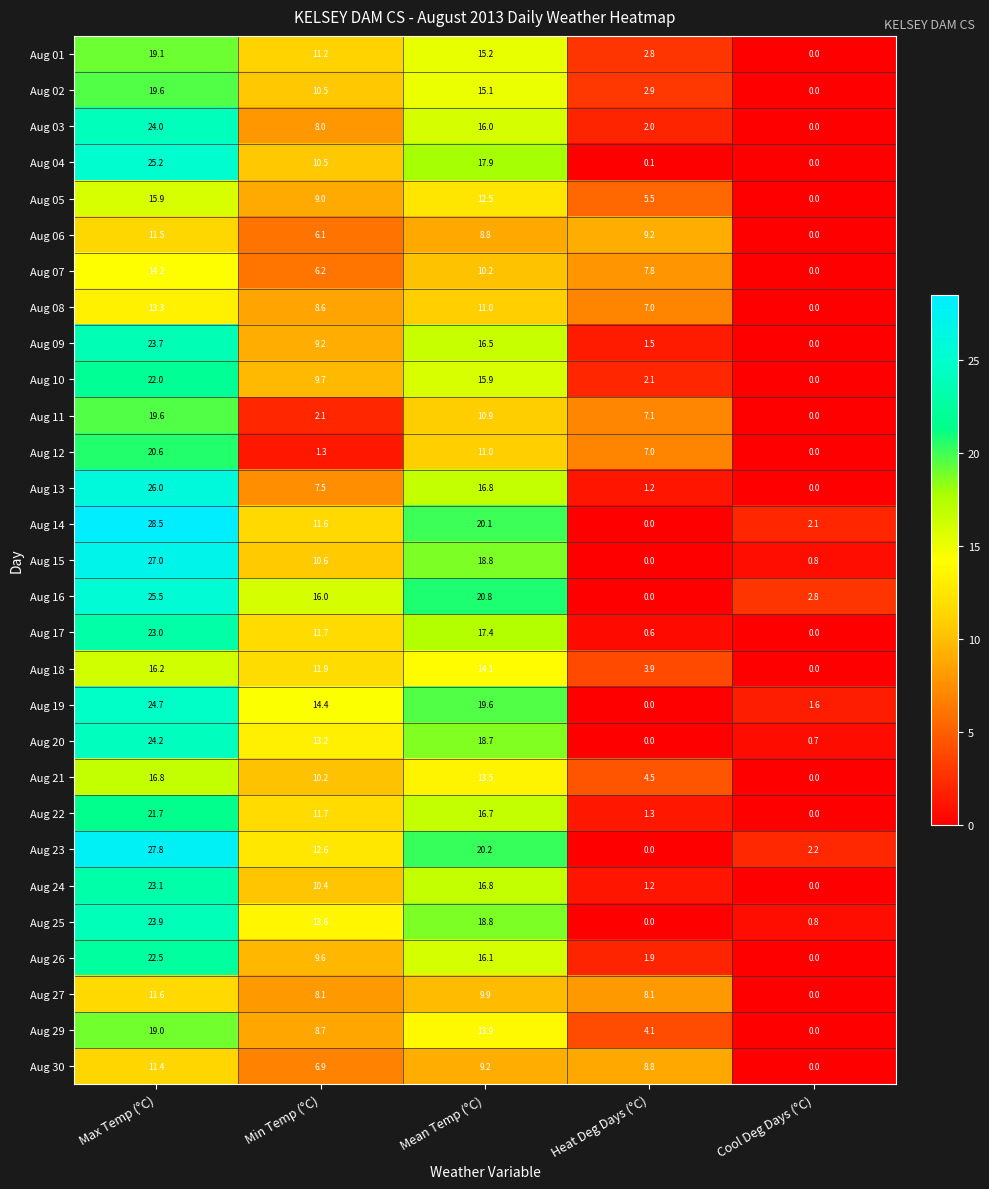

Which series has the largest total across all categories?

Aug 16